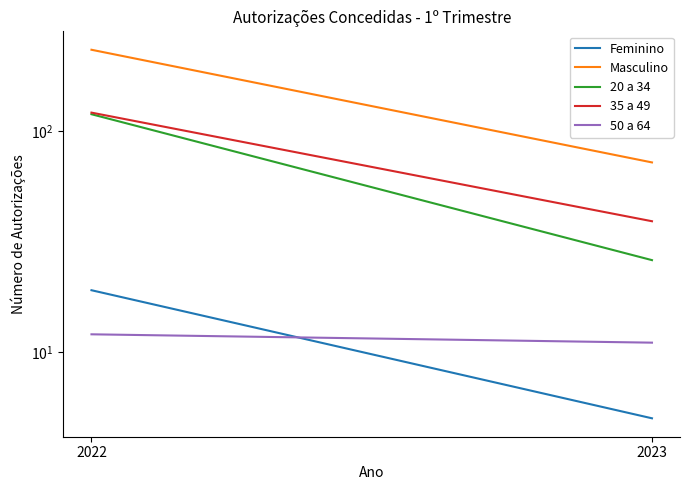

Does the chart have visible grid lines?

No